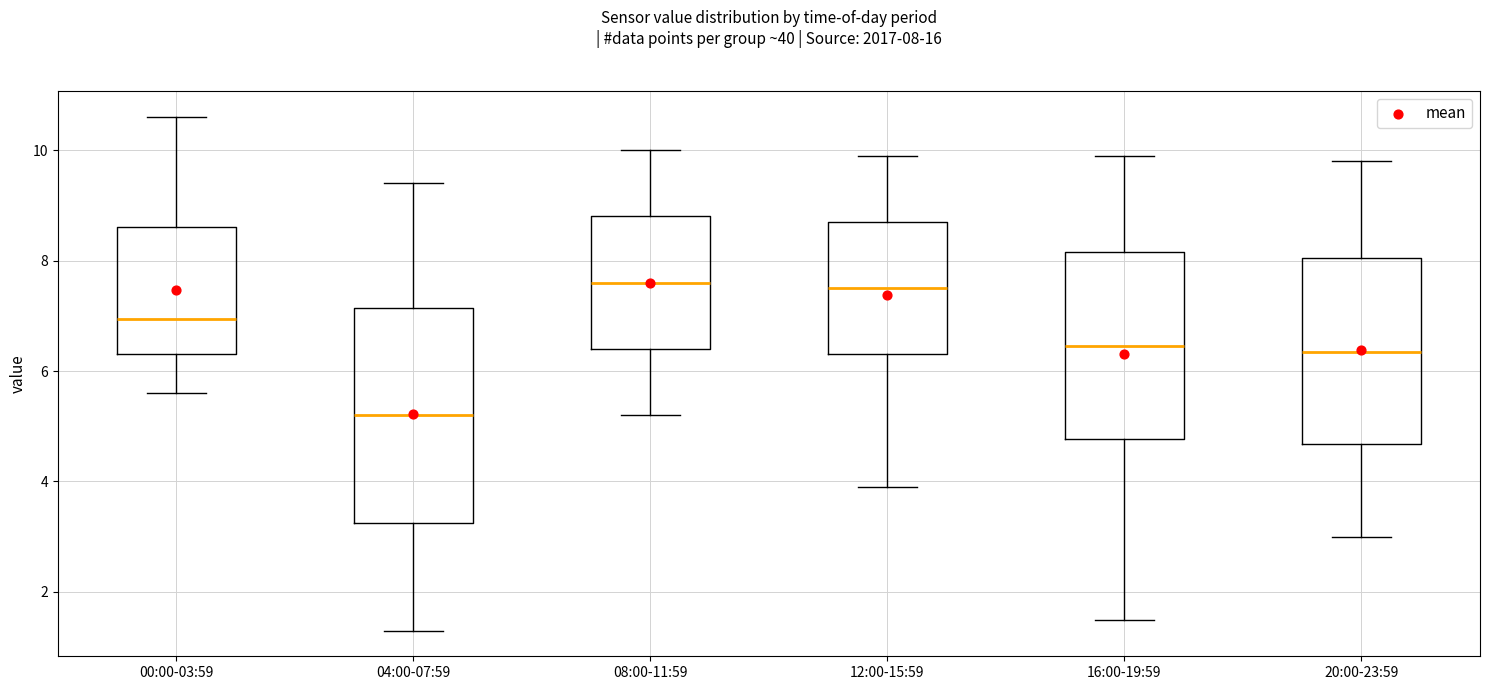

Which box is the tallest, from its lower edge to its upper edge?

04:00-07:59